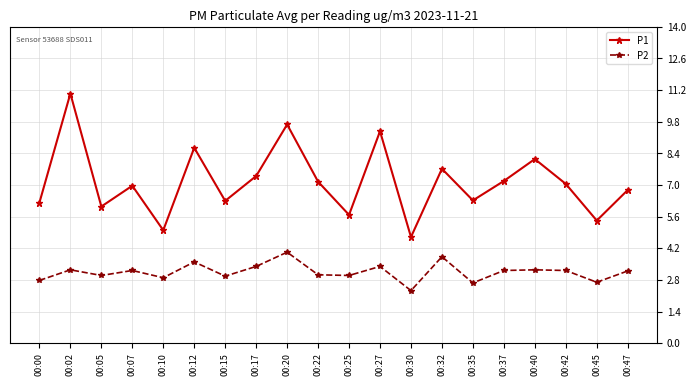

What are all the series names shown in the legend?

P1, P2